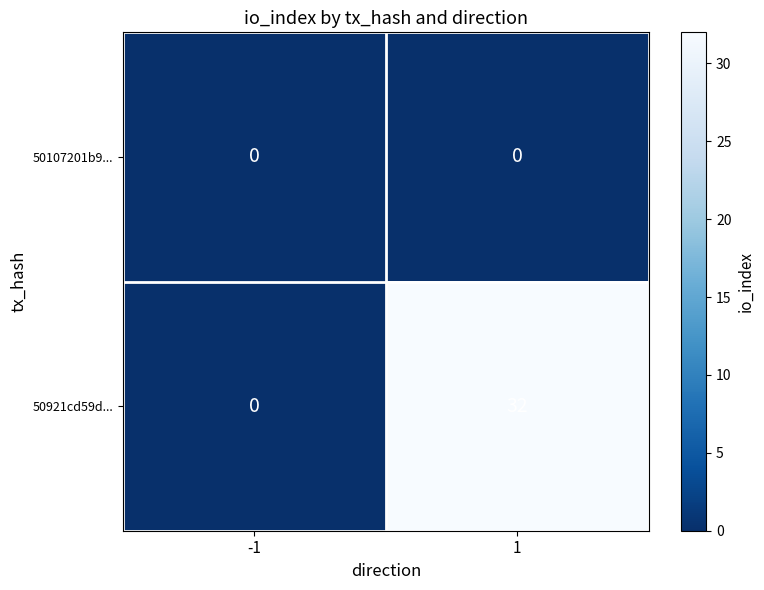

Which series has the widest spread of values?

50921cd59d...